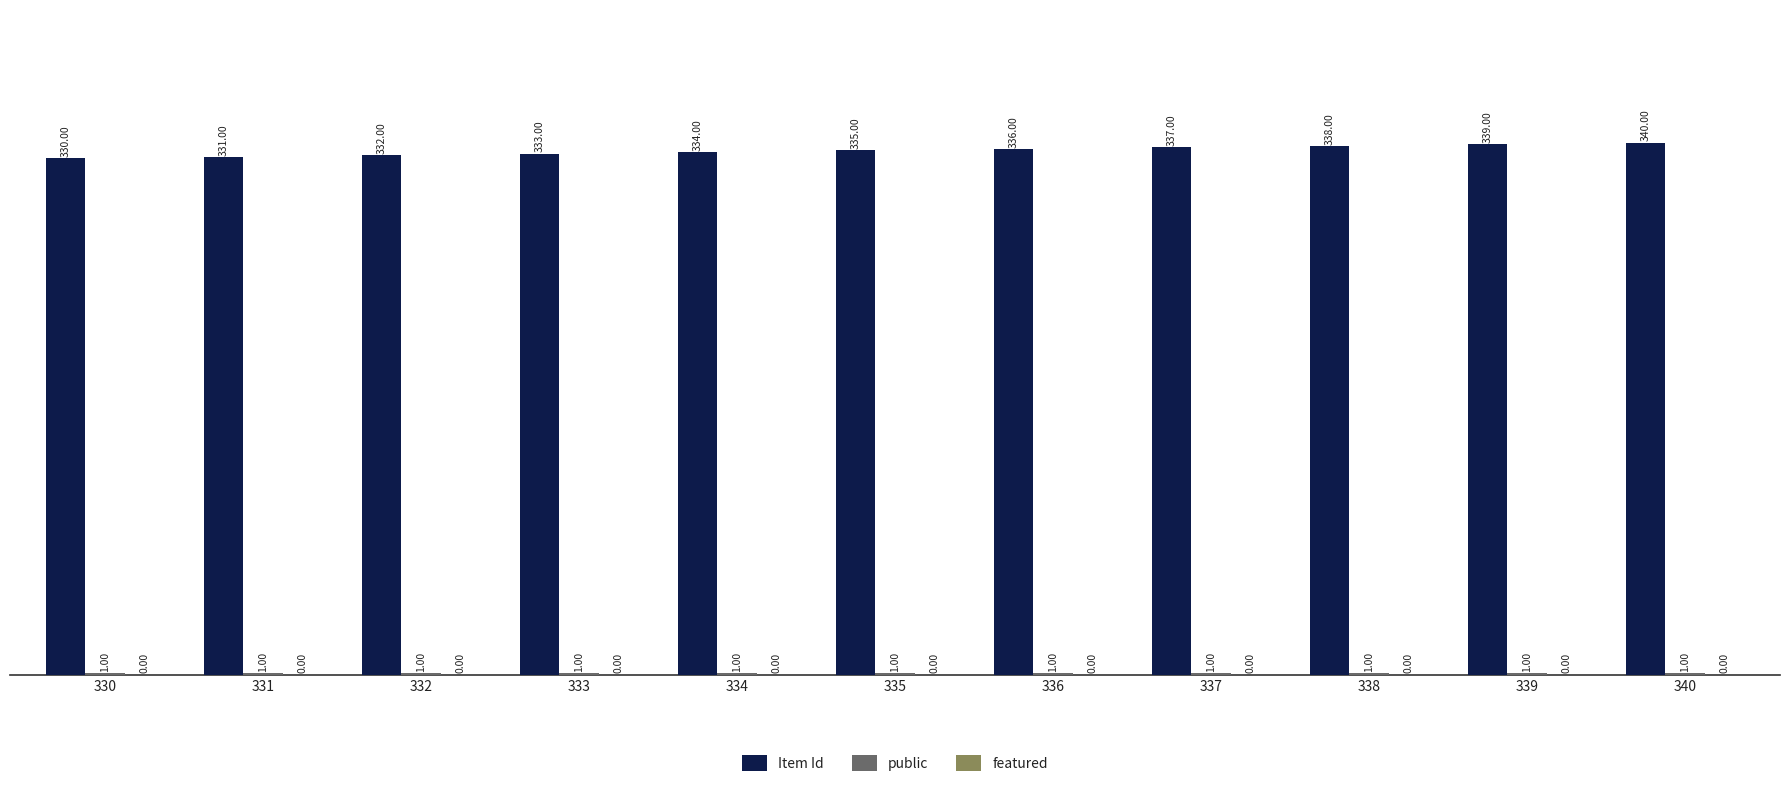

What value does the Item Id series have at 336, to the nearest 5?

335